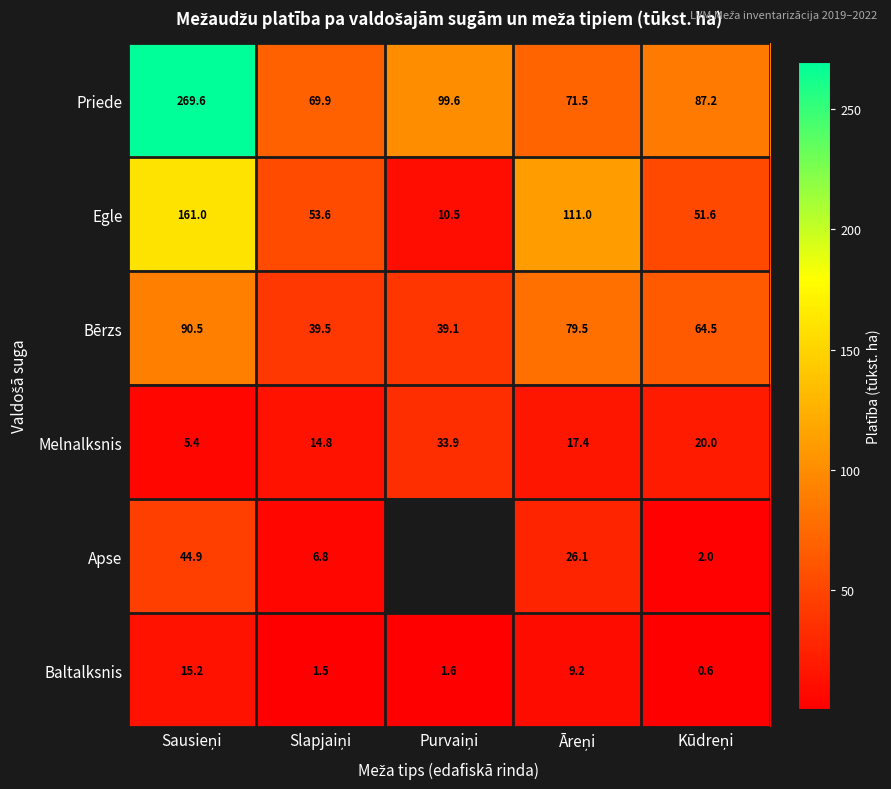

How many data points in Egle are less than 53?

2